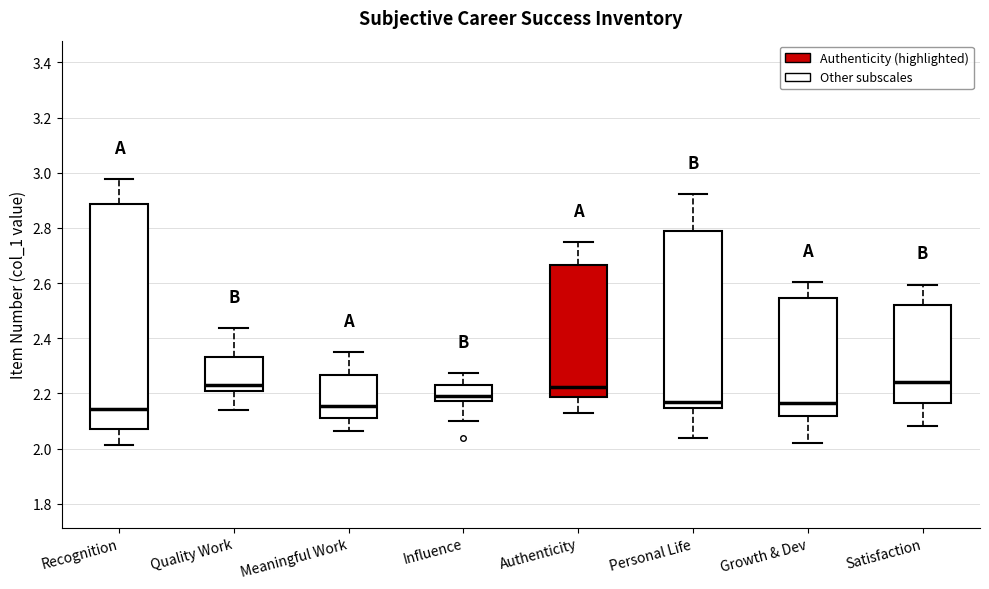

Reading left to right, read every box against the y-axis: the position of its median line, the range the box covers, and the ends of its whiskers. The values are not printed on the chart, so give them approximately, as read against the axis.

Recognition: median 2.14, box 2.08 to 2.88, whiskers 2.02 to 2.98
Quality Work: median 2.22, box 2.20 to 2.34, whiskers 2.14 to 2.44
Meaningful Work: median 2.16, box 2.12 to 2.26, whiskers 2.06 to 2.36
Influence: median 2.18 (just above the box's lower edge), box 2.18 to 2.24, whiskers 2.10 to 2.28
Authenticity: median 2.22, box 2.18 to 2.66, whiskers 2.12 to 2.74
Personal Life: median 2.18, box 2.14 to 2.80, whiskers 2.04 to 2.92
Growth & Dev: median 2.16, box 2.12 to 2.54, whiskers 2.02 to 2.60
Satisfaction: median 2.24, box 2.16 to 2.52, whiskers 2.08 to 2.60